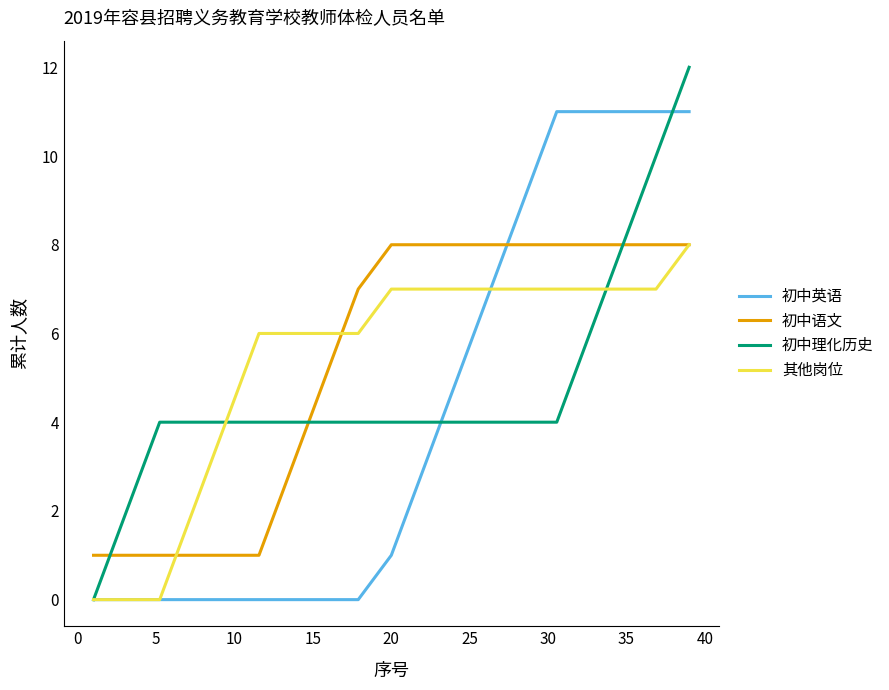

True or false: 初中英语 and 初中语文 cross at least once.

True